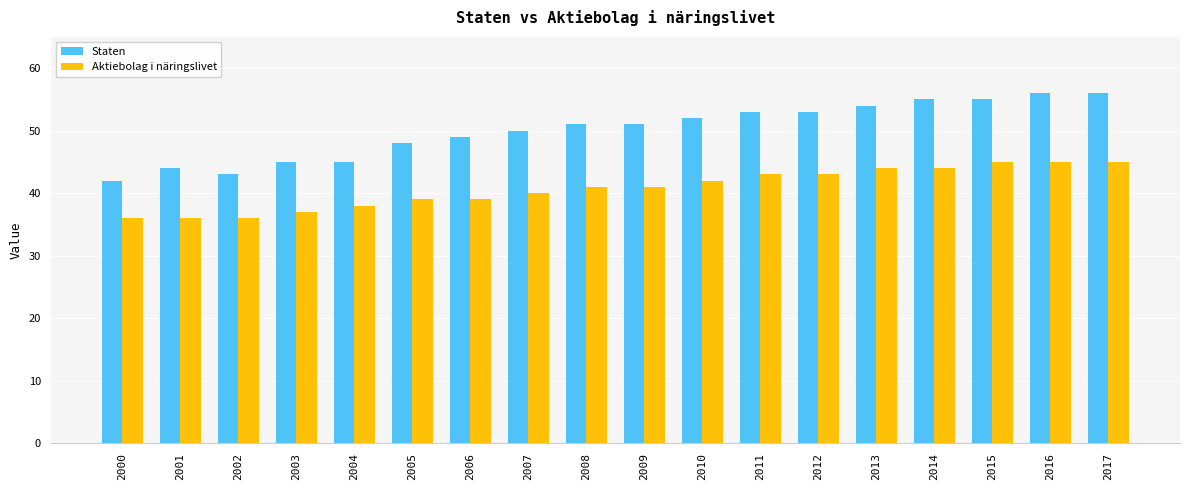

Are the bars grouped side by side (vs. stacked)?

Yes